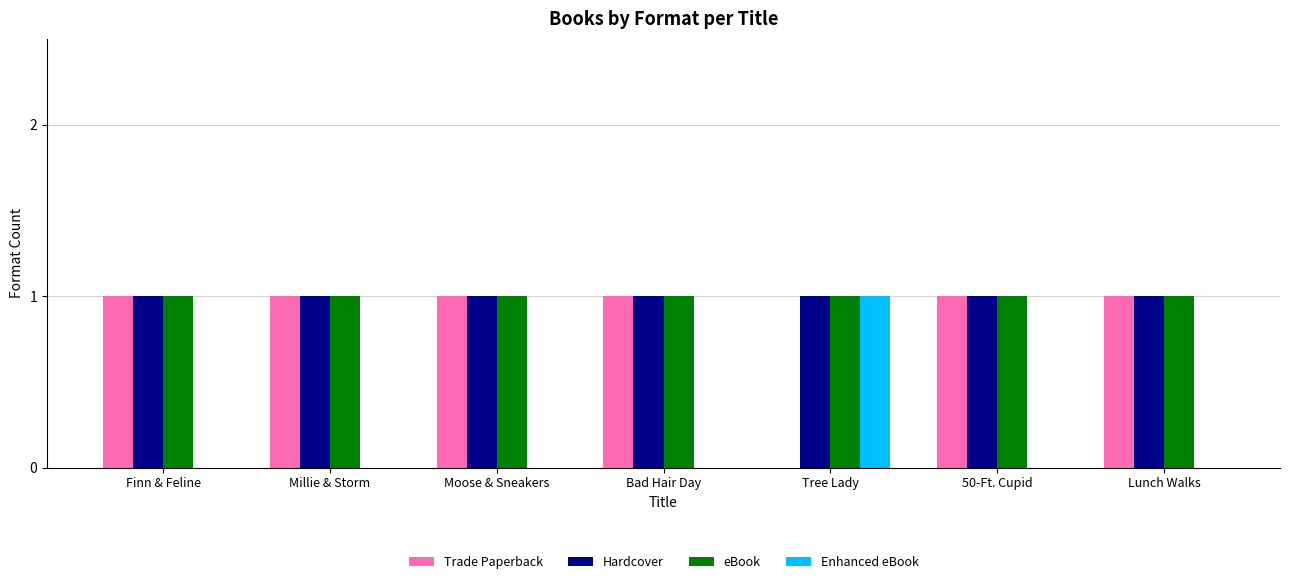

What is the total value across all series at Bad Hair Day?

3